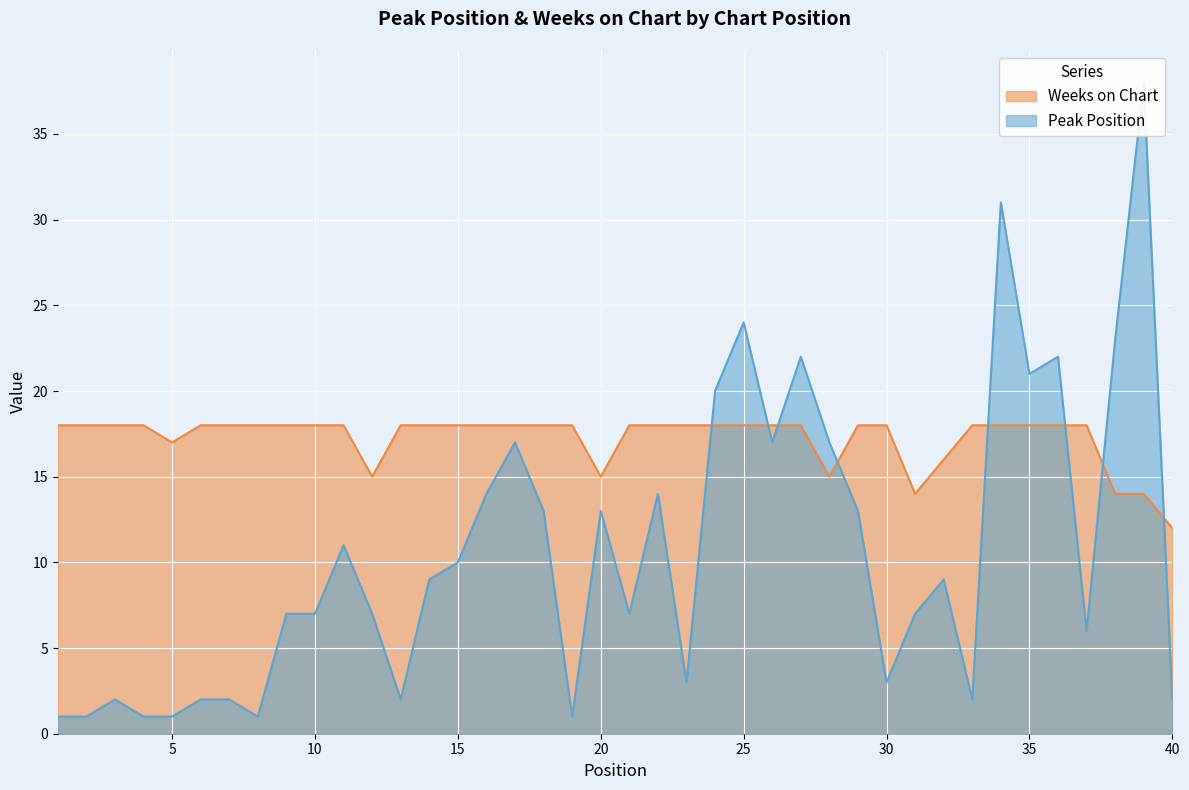

The value of Weeks on Chart at 20 is 24. True or false?

False